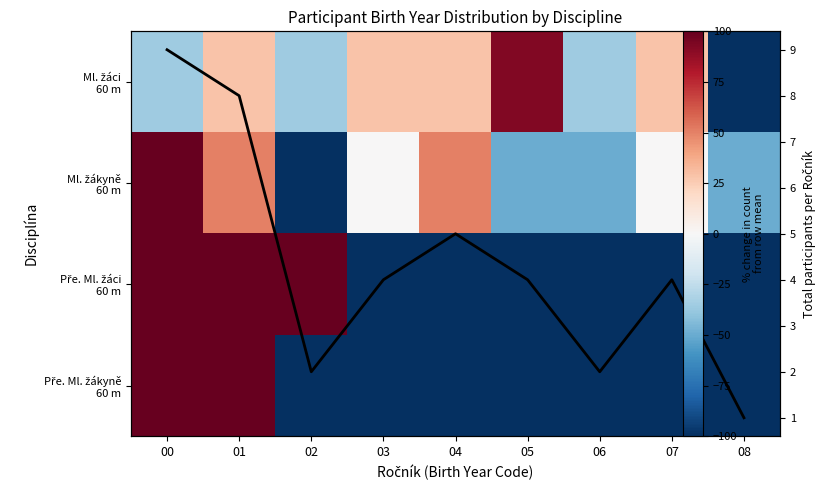

The Ml. žákyně 60 m series shows 150.0 at 00. True or false?

True